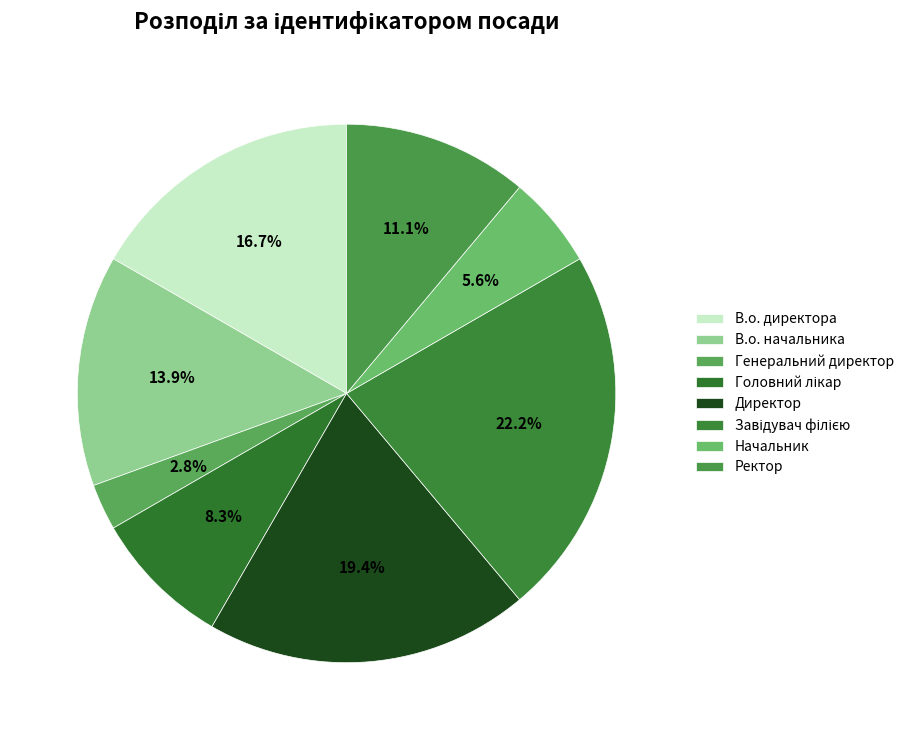

Is there a majority slice in this chart?

No